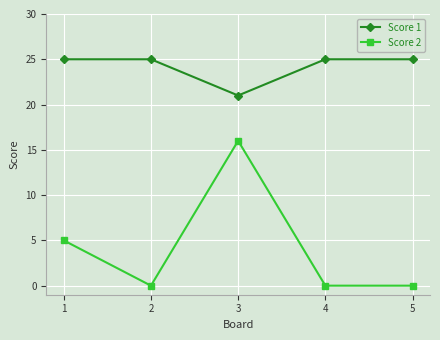

What is the value of the Score 1 point at the 2nd from the left?

25